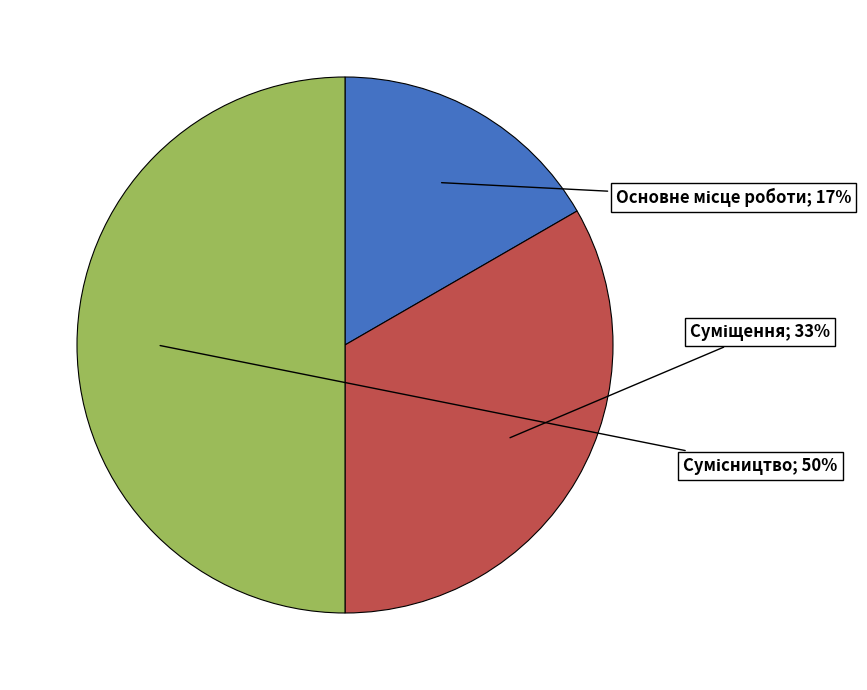

To the nearest percent, what is the difference between the largest and smallest slice percentages?

33%